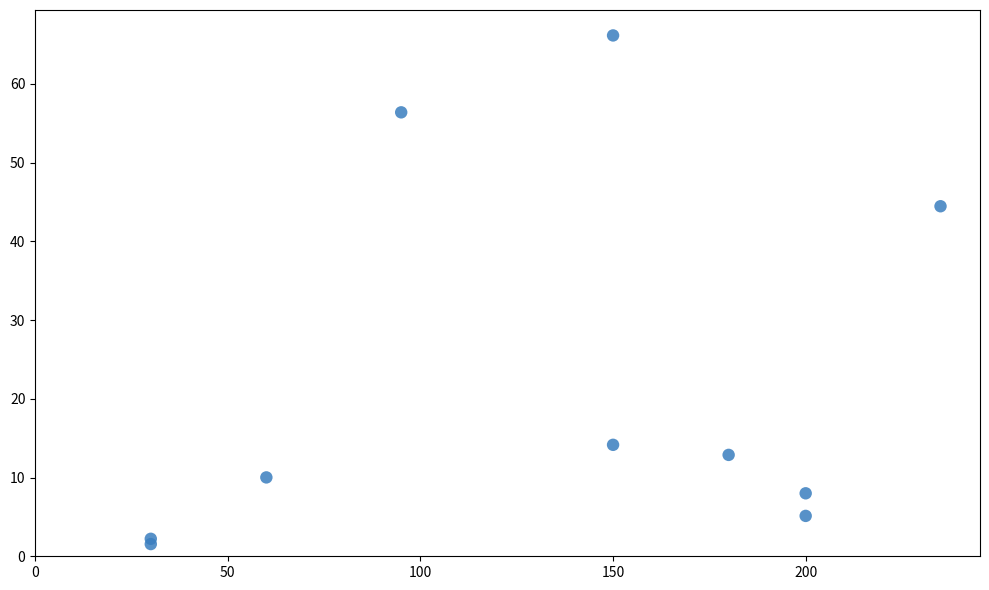

What Y value in the scatter plot is closest to 33?

44.5